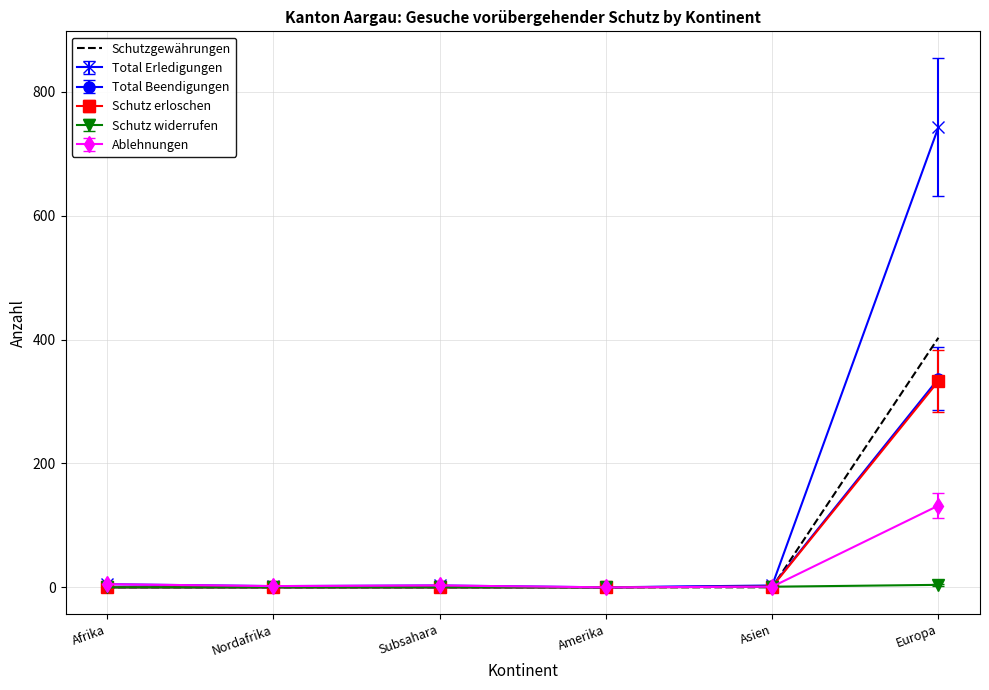

True or false: Schutz erloschen has a value of -158 at Amerika.

False